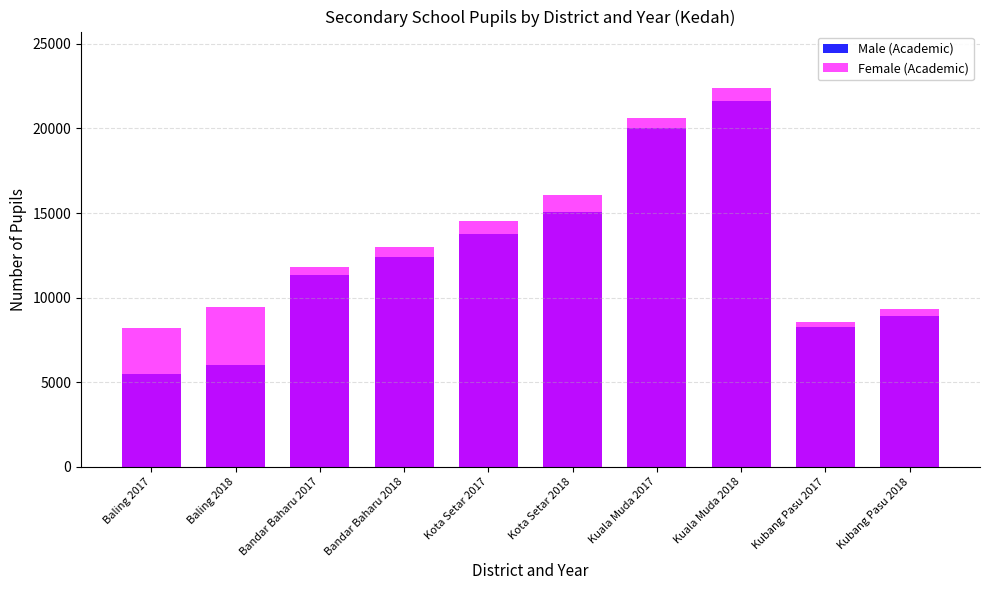

What is the total value across all series at Bandar Baharu 2018?

25422